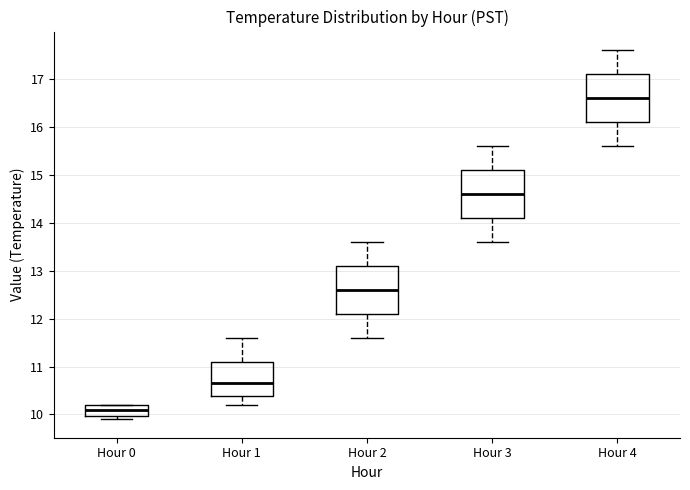

Where does the upper whisker of the box for Hour 4 end on the y-axis? The values are not printed on the chart, so give them approximately, as read against the axis.

17.6